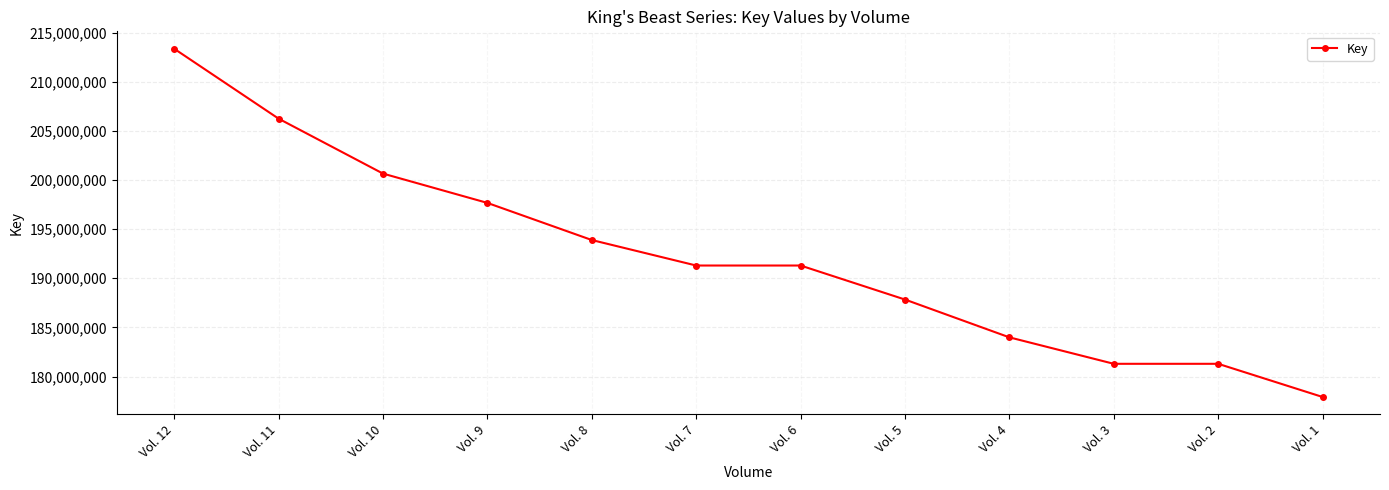

Count the number of data series in this chart.

1